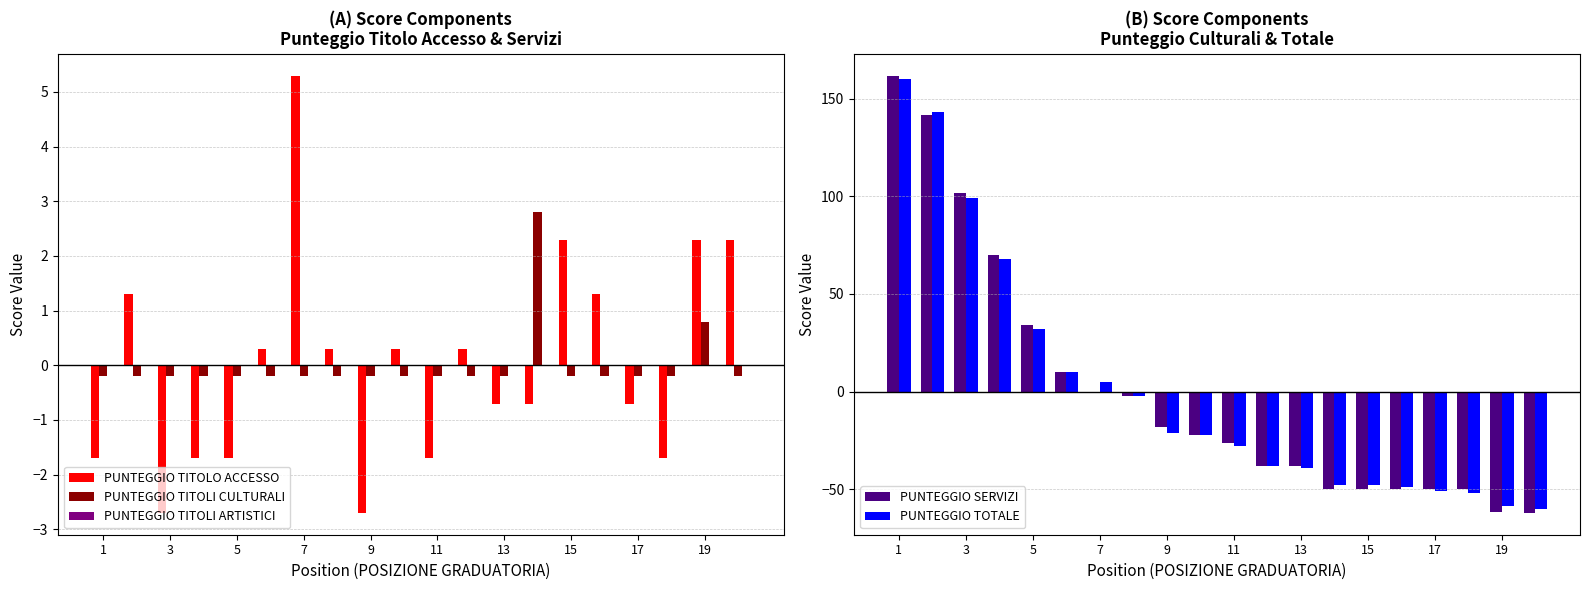

Rank the series by their maximum value, from highest to lowest.

PUNTEGGIO SERVIZI, PUNTEGGIO TOTALE, PUNTEGGIO TITOLO ACCESSO, PUNTEGGIO TITOLI CULTURALI, PUNTEGGIO TITOLI ARTISTICI